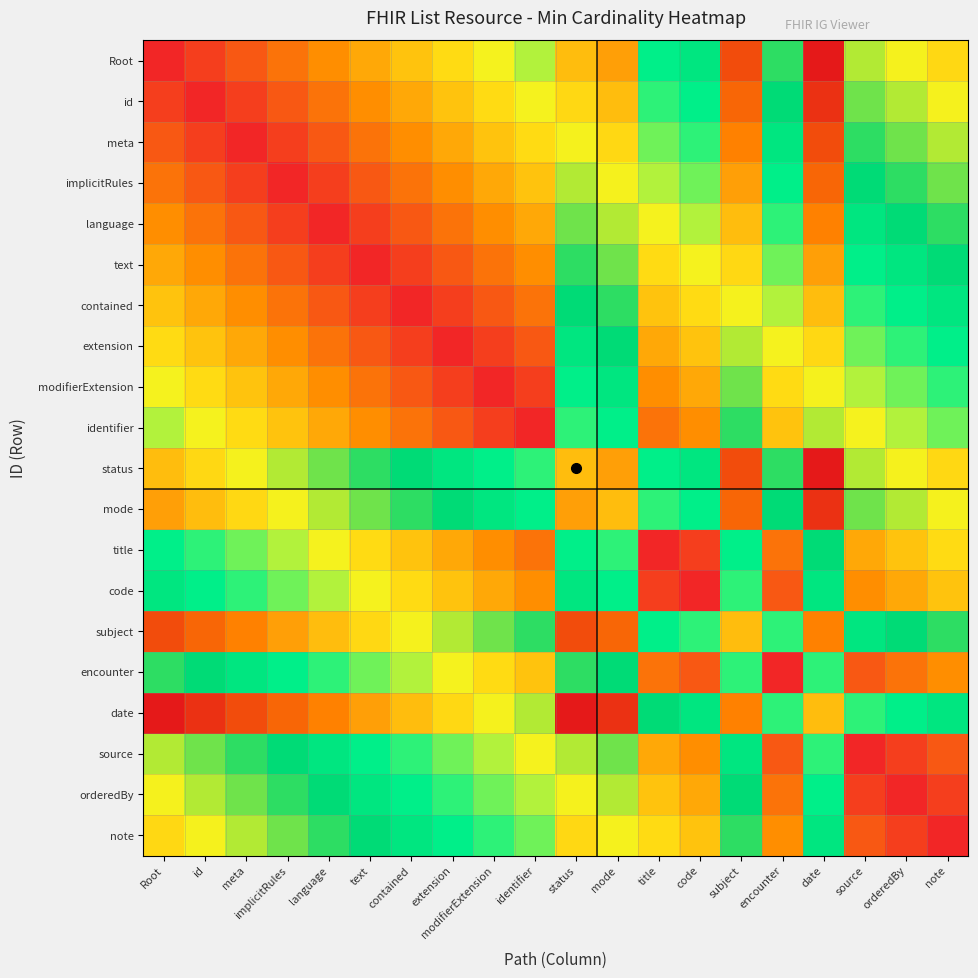

Reading left to right, extract all data points from this chart.

Root: Root=0.0	id=0.0	meta=0.1	implicitRules=0.1	language=0.2	text=0.2	contained=0.2	extension=0.3	modifierExtension=0.3	identifier=0.3	status=0.8	mode=0.8	title=0.5	code=0.5	subject=0.9	encounter=0.6	date=1.0	source=0.7	orderedBy=0.7	note=0.7
id: Root=0.0	id=0.0	meta=0.0	implicitRules=0.1	language=0.1	text=0.2	contained=0.2	extension=0.2	modifierExtension=0.3	identifier=0.3	status=0.7	mode=0.8	title=0.4	code=0.5	subject=0.9	encounter=0.5	date=1.0	source=0.6	orderedBy=0.7	note=0.7
meta: Root=0.1	id=0.0	meta=0.0	implicitRules=0.0	language=0.1	text=0.1	contained=0.2	extension=0.2	modifierExtension=0.2	identifier=0.3	status=0.7	mode=0.7	title=0.4	code=0.4	subject=0.8	encounter=0.5	date=0.9	source=0.6	orderedBy=0.6	note=0.7
implicitRules: Root=0.1	id=0.1	meta=0.0	implicitRules=0.0	language=0.0	text=0.1	contained=0.1	extension=0.2	modifierExtension=0.2	identifier=0.2	status=0.7	mode=0.7	title=0.3	code=0.4	subject=0.8	encounter=0.5	date=0.9	source=0.5	orderedBy=0.6	note=0.6
language: Root=0.2	id=0.1	meta=0.1	implicitRules=0.0	language=0.0	text=0.0	contained=0.1	extension=0.1	modifierExtension=0.2	identifier=0.2	status=0.6	mode=0.7	title=0.3	code=0.3	subject=0.8	encounter=0.4	date=0.8	source=0.5	orderedBy=0.5	note=0.6
text: Root=0.2	id=0.2	meta=0.1	implicitRules=0.1	language=0.0	text=0.0	contained=0.0	extension=0.1	modifierExtension=0.1	identifier=0.2	status=0.6	mode=0.6	title=0.3	code=0.3	subject=0.7	encounter=0.4	date=0.8	source=0.5	orderedBy=0.5	note=0.5
contained: Root=0.2	id=0.2	meta=0.2	implicitRules=0.1	language=0.1	text=0.0	contained=0.0	extension=0.0	modifierExtension=0.1	identifier=0.1	status=0.5	mode=0.6	title=0.2	code=0.3	subject=0.7	encounter=0.3	date=0.8	source=0.4	orderedBy=0.5	note=0.5
extension: Root=0.3	id=0.2	meta=0.2	implicitRules=0.2	language=0.1	text=0.1	contained=0.0	extension=0.0	modifierExtension=0.0	identifier=0.1	status=0.5	mode=0.5	title=0.2	code=0.2	subject=0.7	encounter=0.3	date=0.7	source=0.4	orderedBy=0.4	note=0.5
modifierExtension: Root=0.3	id=0.3	meta=0.2	implicitRules=0.2	language=0.2	text=0.1	contained=0.1	extension=0.0	modifierExtension=0.0	identifier=0.0	status=0.5	mode=0.5	title=0.2	code=0.2	subject=0.6	encounter=0.3	date=0.7	source=0.3	orderedBy=0.4	note=0.4
identifier: Root=0.3	id=0.3	meta=0.3	implicitRules=0.2	language=0.2	text=0.2	contained=0.1	extension=0.1	modifierExtension=0.0	identifier=0.0	status=0.4	mode=0.5	title=0.1	code=0.2	subject=0.6	encounter=0.2	date=0.7	source=0.3	orderedBy=0.3	note=0.4
status: Root=0.8	id=0.7	meta=0.7	implicitRules=0.7	language=0.6	text=0.6	contained=0.5	extension=0.5	modifierExtension=0.5	identifier=0.4	status=0.8	mode=0.8	title=0.5	code=0.5	subject=0.9	encounter=0.6	date=1.0	source=0.7	orderedBy=0.7	note=0.7
mode: Root=0.8	id=0.8	meta=0.7	implicitRules=0.7	language=0.7	text=0.6	contained=0.6	extension=0.5	modifierExtension=0.5	identifier=0.5	status=0.8	mode=0.8	title=0.4	code=0.5	subject=0.9	encounter=0.5	date=1.0	source=0.6	orderedBy=0.7	note=0.7
title: Root=0.5	id=0.4	meta=0.4	implicitRules=0.3	language=0.3	text=0.3	contained=0.2	extension=0.2	modifierExtension=0.2	identifier=0.1	status=0.5	mode=0.4	title=0.0	code=0.0	subject=0.5	encounter=0.1	date=0.5	source=0.2	orderedBy=0.2	note=0.3
code: Root=0.5	id=0.5	meta=0.4	implicitRules=0.4	language=0.3	text=0.3	contained=0.3	extension=0.2	modifierExtension=0.2	identifier=0.2	status=0.5	mode=0.5	title=0.0	code=0.0	subject=0.4	encounter=0.1	date=0.5	source=0.2	orderedBy=0.2	note=0.2
subject: Root=0.9	id=0.9	meta=0.8	implicitRules=0.8	language=0.8	text=0.7	contained=0.7	extension=0.7	modifierExtension=0.6	identifier=0.6	status=0.9	mode=0.9	title=0.5	code=0.4	subject=0.8	encounter=0.4	date=0.8	source=0.5	orderedBy=0.5	note=0.6
encounter: Root=0.6	id=0.5	meta=0.5	implicitRules=0.5	language=0.4	text=0.4	contained=0.3	extension=0.3	modifierExtension=0.3	identifier=0.2	status=0.6	mode=0.5	title=0.1	code=0.1	subject=0.4	encounter=0.0	date=0.4	source=0.1	orderedBy=0.1	note=0.2
date: Root=1.0	id=1.0	meta=0.9	implicitRules=0.9	language=0.8	text=0.8	contained=0.8	extension=0.7	modifierExtension=0.7	identifier=0.7	status=1.0	mode=1.0	title=0.5	code=0.5	subject=0.8	encounter=0.4	date=0.8	source=0.4	orderedBy=0.5	note=0.5
source: Root=0.7	id=0.6	meta=0.6	implicitRules=0.5	language=0.5	text=0.5	contained=0.4	extension=0.4	modifierExtension=0.3	identifier=0.3	status=0.7	mode=0.6	title=0.2	code=0.2	subject=0.5	encounter=0.1	date=0.4	source=0.0	orderedBy=0.0	note=0.1
orderedBy: Root=0.7	id=0.7	meta=0.6	implicitRules=0.6	language=0.5	text=0.5	contained=0.5	extension=0.4	modifierExtension=0.4	identifier=0.3	status=0.7	mode=0.7	title=0.2	code=0.2	subject=0.5	encounter=0.1	date=0.5	source=0.0	orderedBy=0.0	note=0.0
note: Root=0.7	id=0.7	meta=0.7	implicitRules=0.6	language=0.6	text=0.5	contained=0.5	extension=0.5	modifierExtension=0.4	identifier=0.4	status=0.7	mode=0.7	title=0.3	code=0.2	subject=0.6	encounter=0.2	date=0.5	source=0.1	orderedBy=0.0	note=0.0